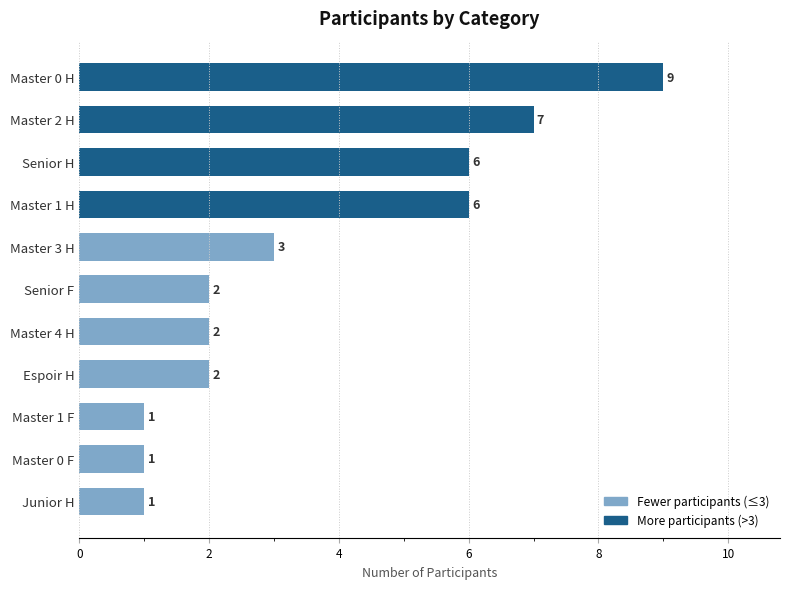

Count the values in the range 1 to 6.

9